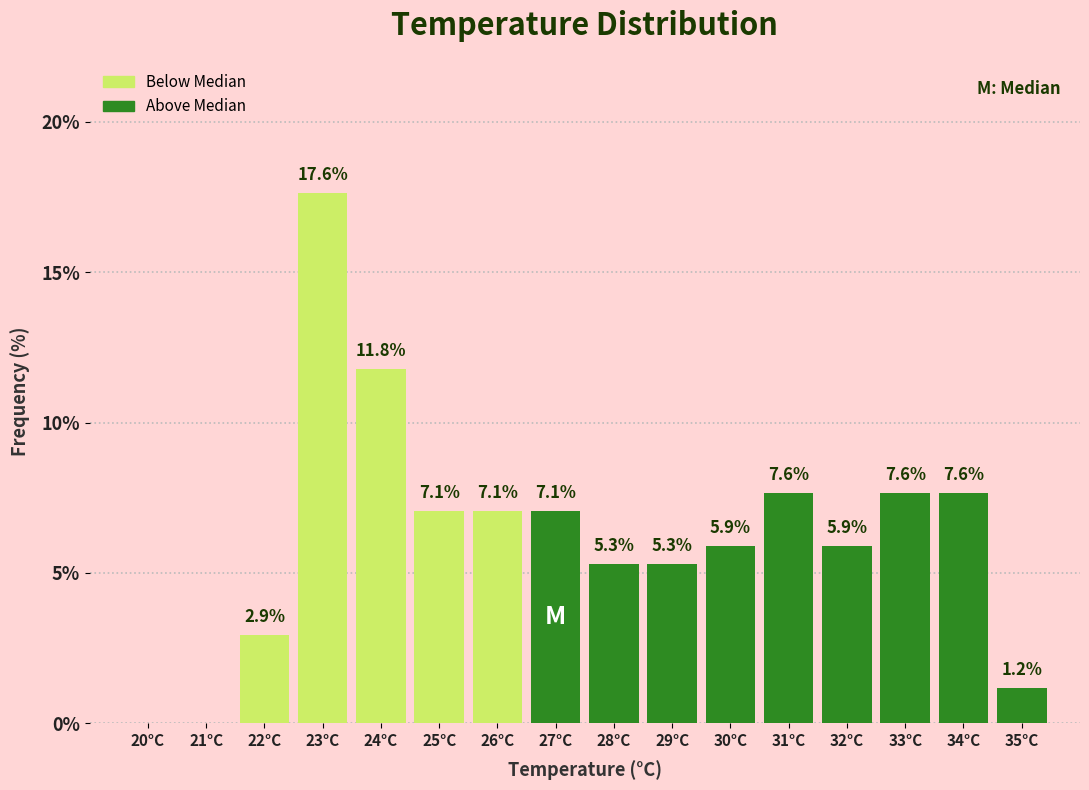

Reading left to right, what are all the values shown in this chart?

20°C=0.0	21°C=0.0	22°C=2.9	23°C=17.6	24°C=11.8	25°C=7.1	26°C=7.1	27°C=7.1	28°C=5.3	29°C=5.3	30°C=5.9	31°C=7.6	32°C=5.9	33°C=7.6	34°C=7.6	35°C=1.2